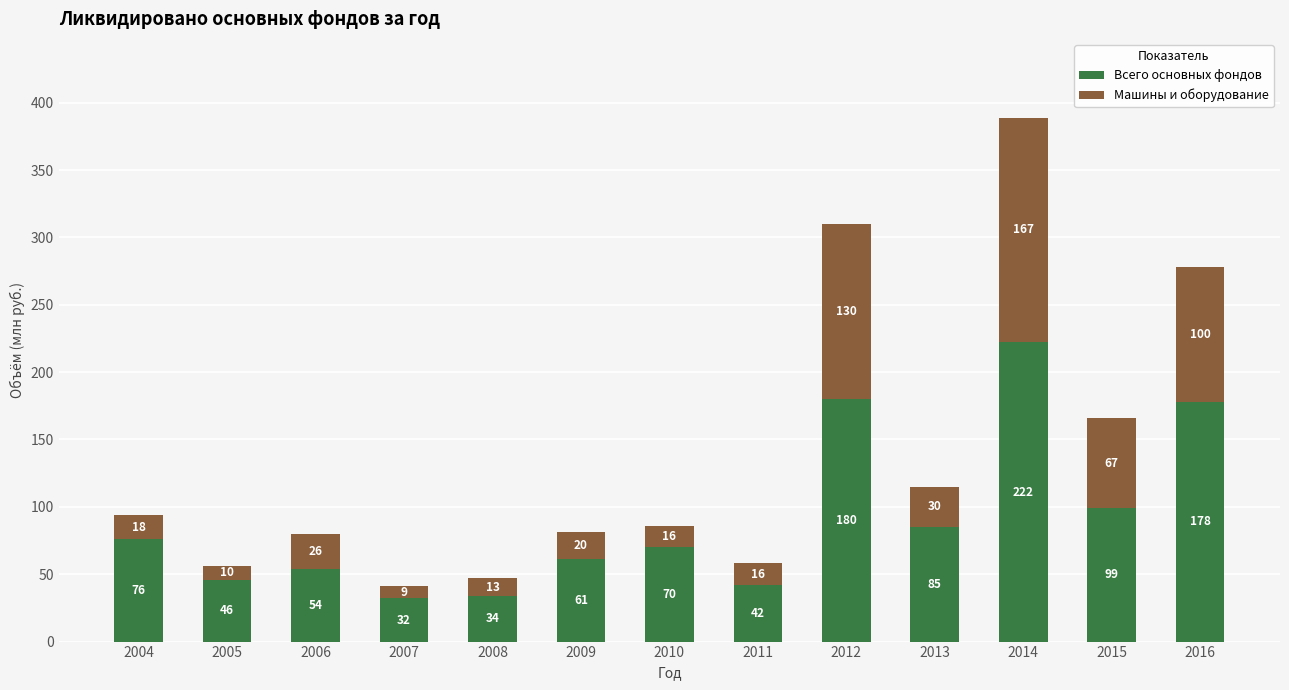

How many bars are there in total?

13